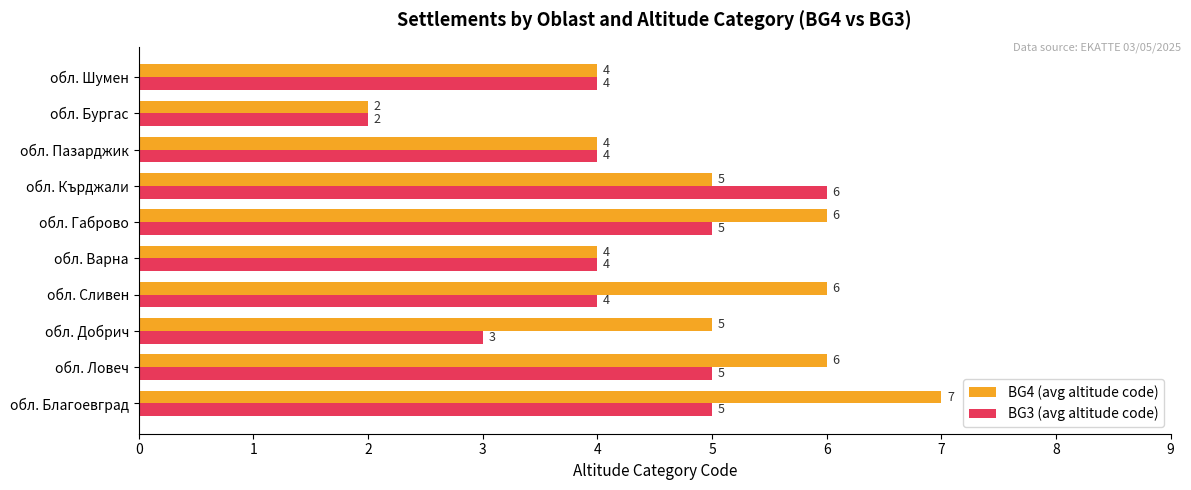

The value of BG4 (avg altitude code) at обл. Сливен is 6. True or false?

True